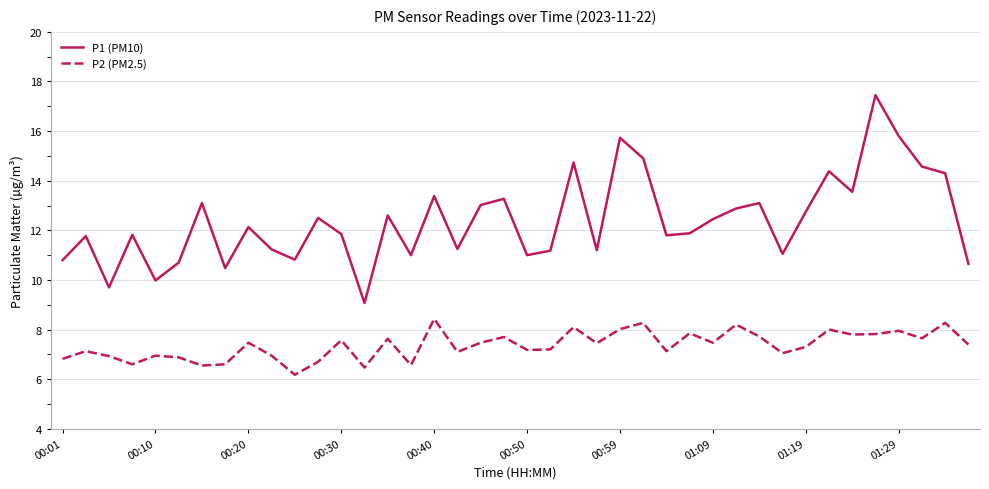

True or false: P2 (PM2.5) and P1 (PM10) cross at least once.

False